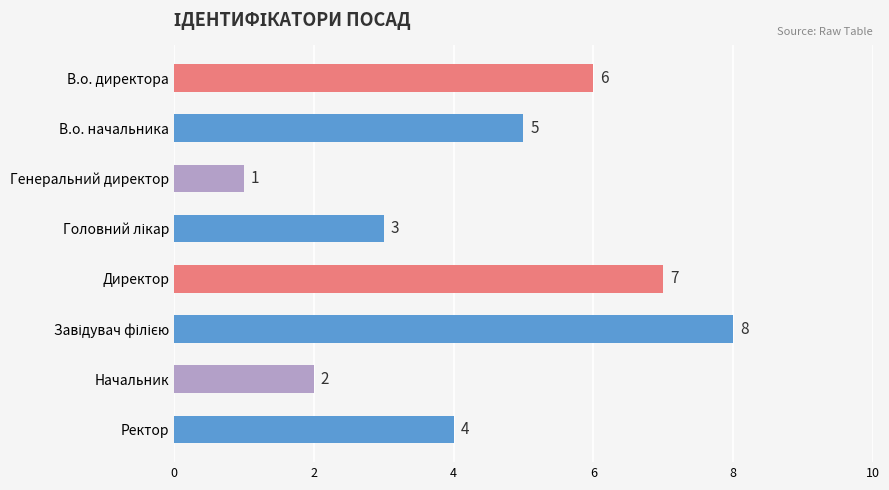

Are the bars horizontal?

Yes